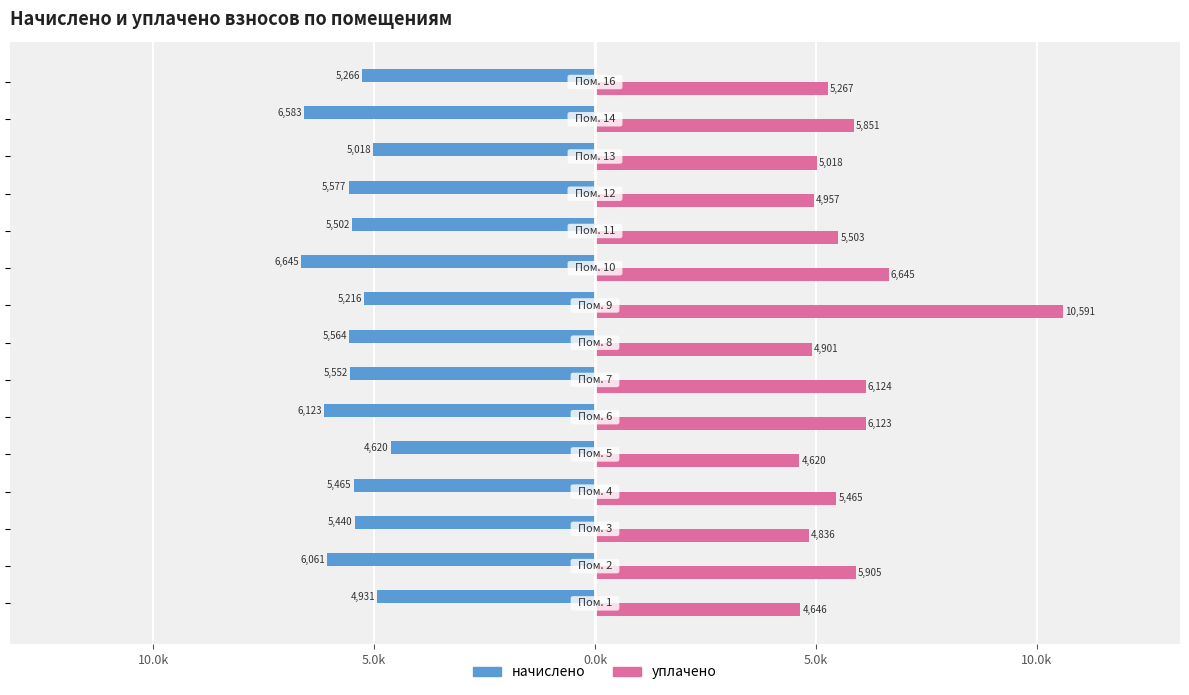

Rank the series by their average value, from highest to lowest.

уплачено, начислено